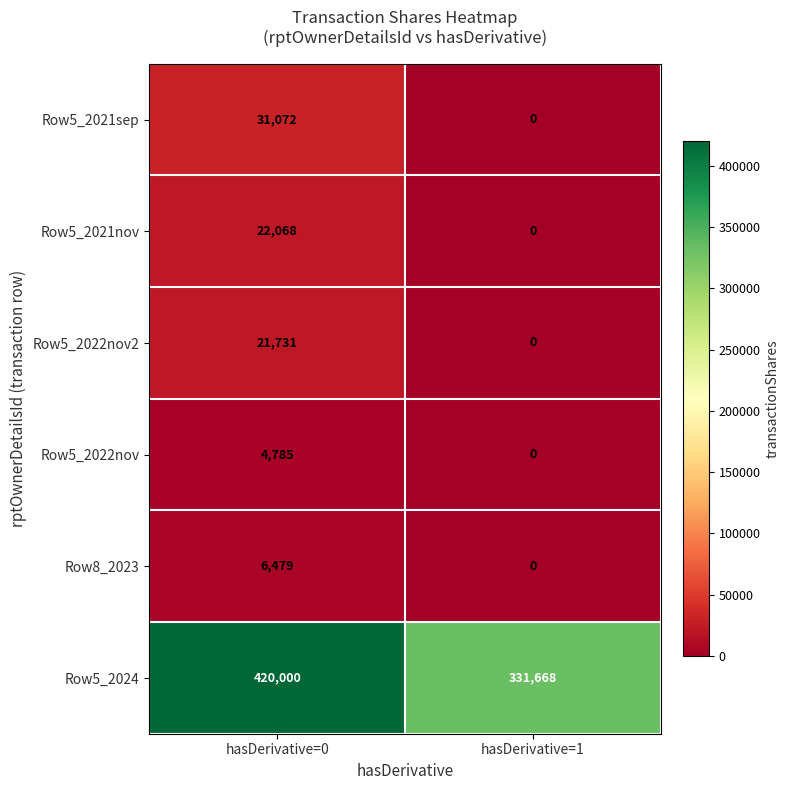

The value of Row5_2021sep at hasDerivative=0 is 31072. True or false?

True